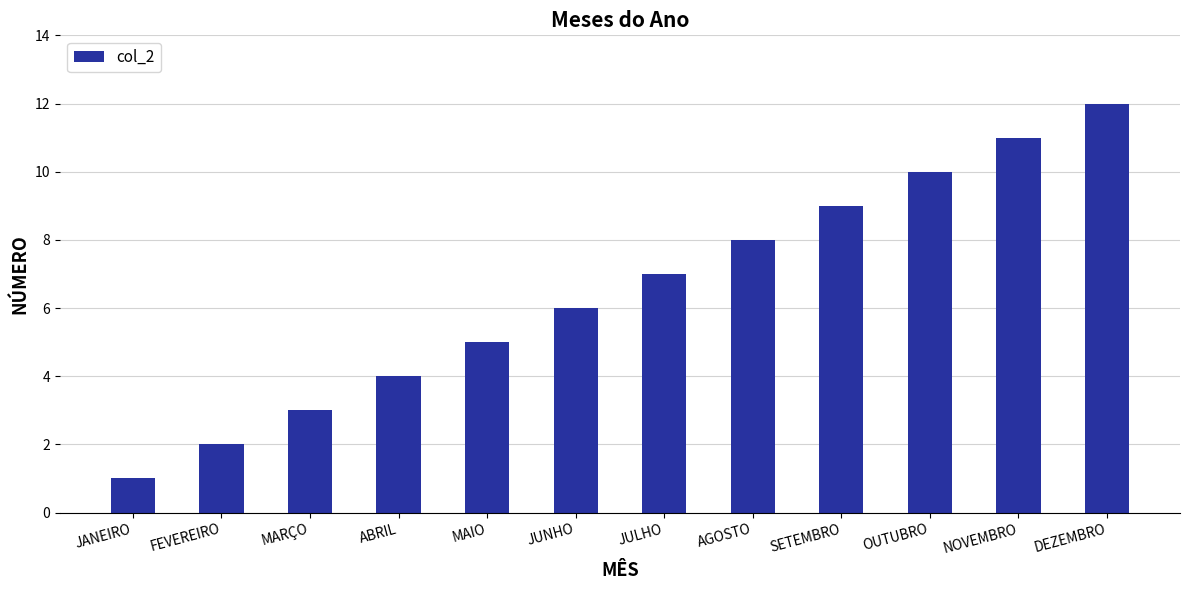

Which label corresponds to the smallest value in the chart?

JANEIRO